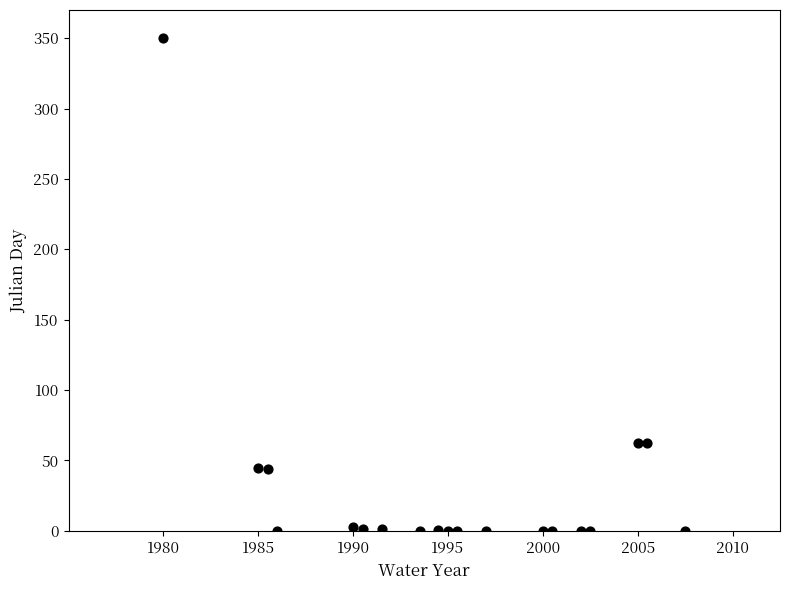

What is the range of X values (max minus min)?

55.0